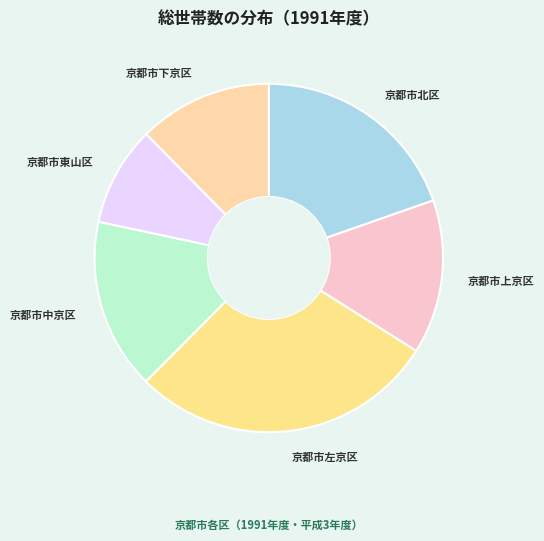

Approximately how many times larger is the value at 京都市北区 compared to 京都市下京区?

1.6